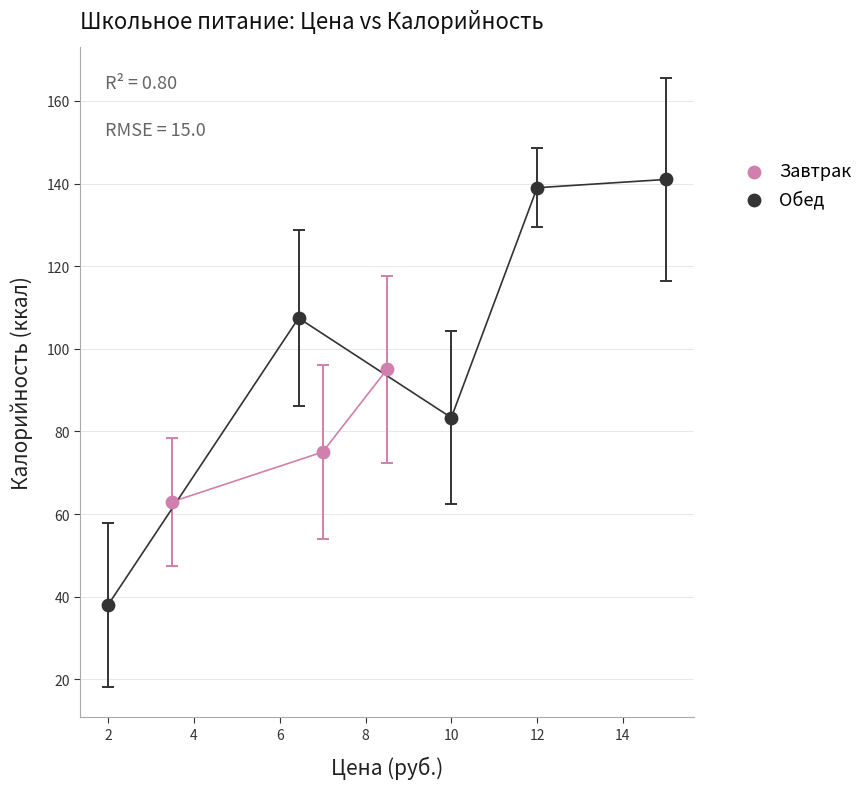

Which series reaches the minimum Y coordinate?

Обед